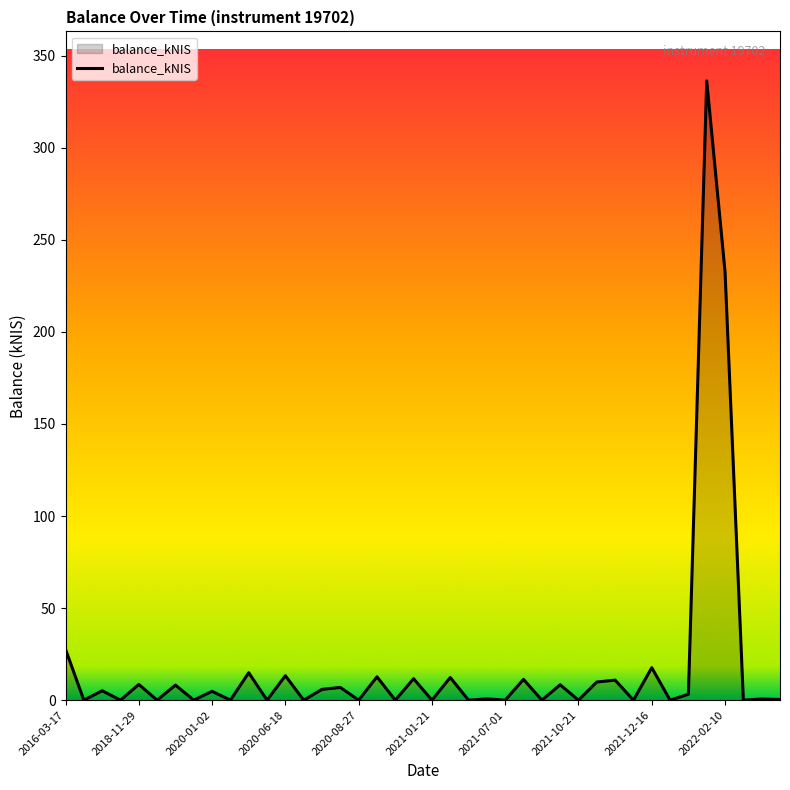

What is the greatest value displayed?

336.3